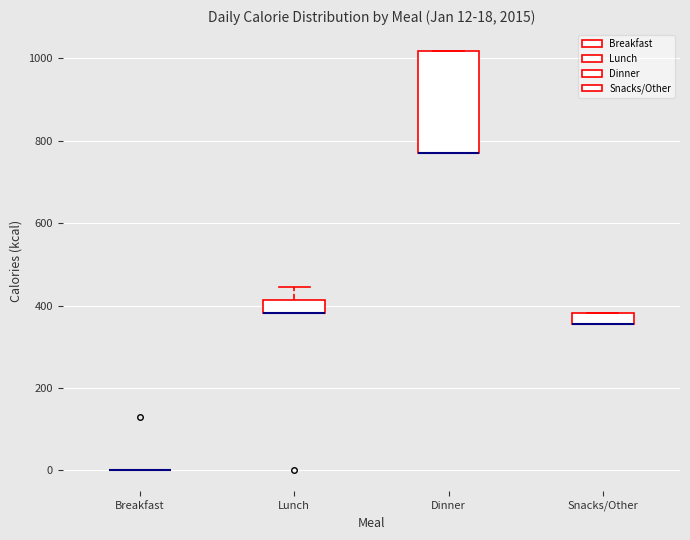

Comparing the boxes themselves (not the whiskers), which one is the tallest?

Dinner